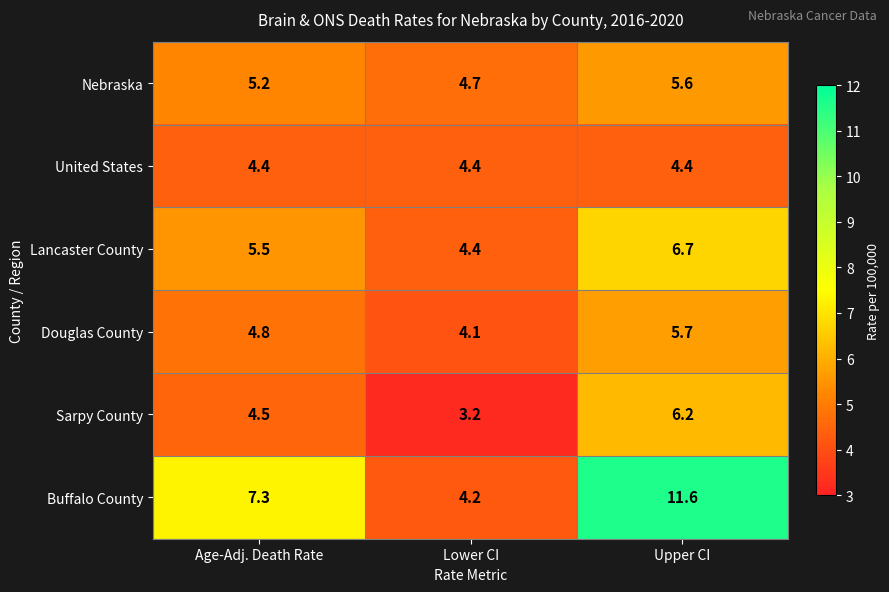

Rank the categories by Buffalo County value from highest to lowest.

Upper CI, Age-Adj. Death Rate, Lower CI